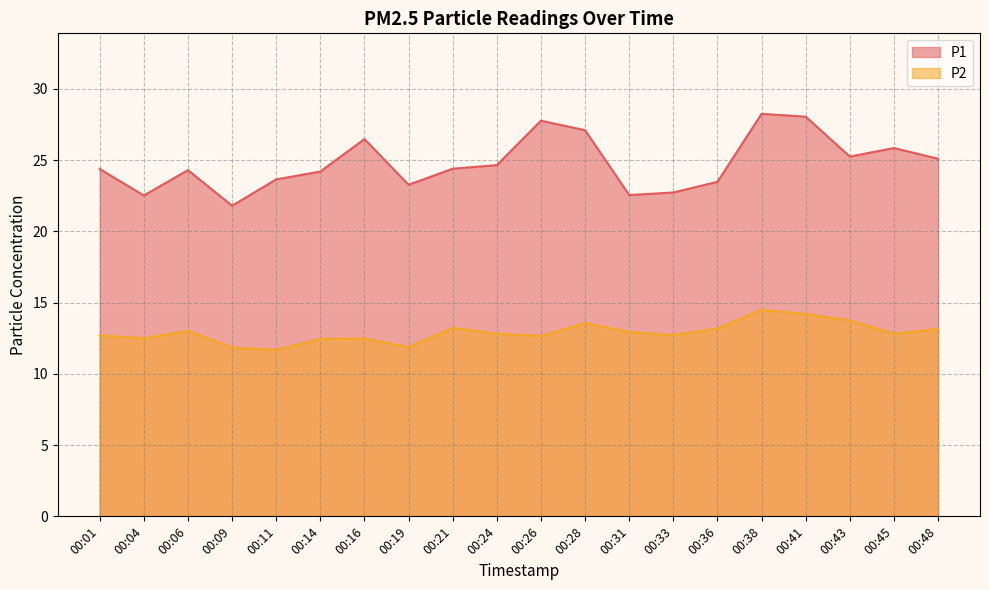

Which has a higher value, 00:11 or 00:16?

00:16